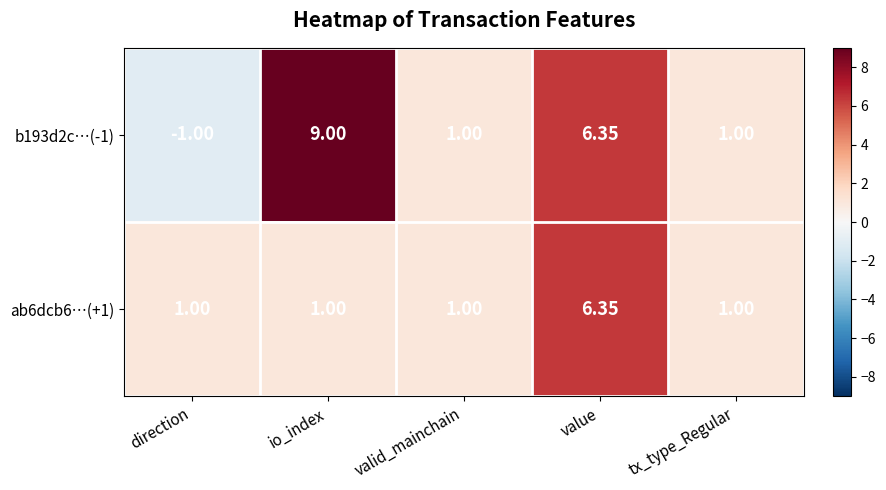

At which label is b193d2c…(-1) closest to 4?

value